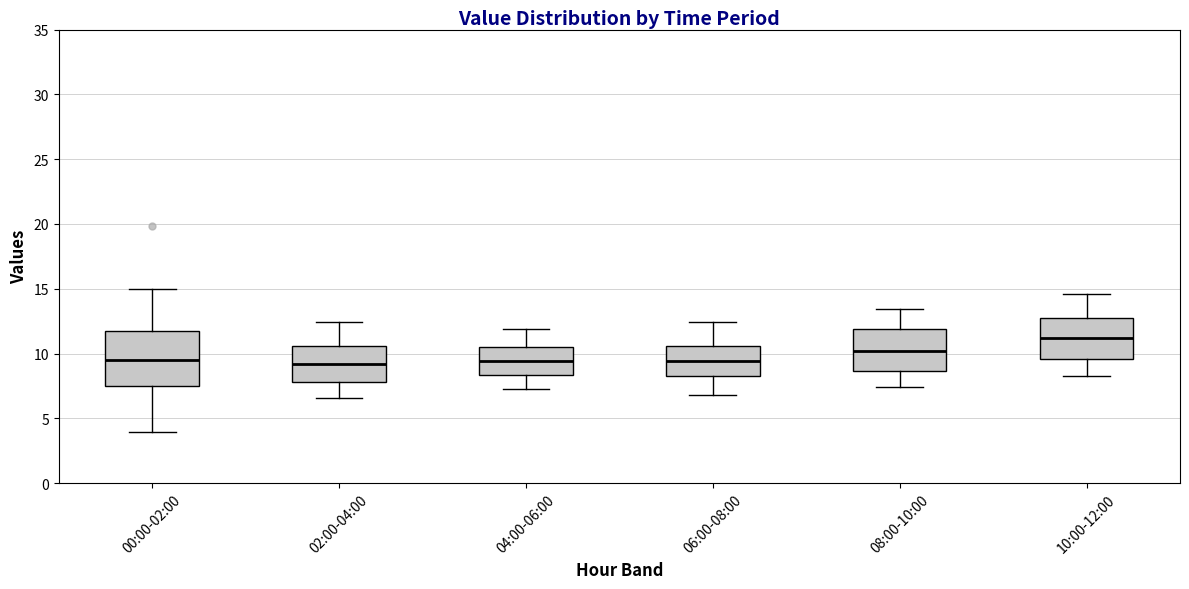

Reading left to right, read every box against the y-axis: the position of its median line, the range the box covers, and the ends of its whiskers. The values are not printed on the chart, so give them approximately, as read against the axis.

00:00-02:00: median 9.5, box 7.5 to 12.0, whiskers 4.0 to 15.0
02:00-04:00: median 9.0, box 8.0 to 10.5, whiskers 6.5 to 12.5
04:00-06:00: median 9.5, box 8.5 to 10.5, whiskers 7.0 to 12.0
06:00-08:00: median 9.5, box 8.0 to 10.5, whiskers 7.0 to 12.5
08:00-10:00: median 10.0, box 8.5 to 12.0, whiskers 7.5 to 13.5
10:00-12:00: median 11.0, box 9.5 to 12.5, whiskers 8.0 to 14.5